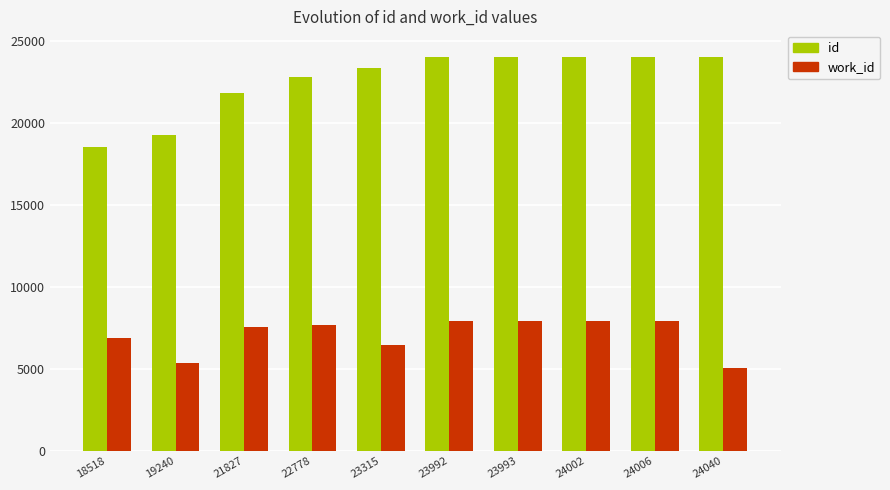

At which category does the chart reach its minimum across all series?

24040